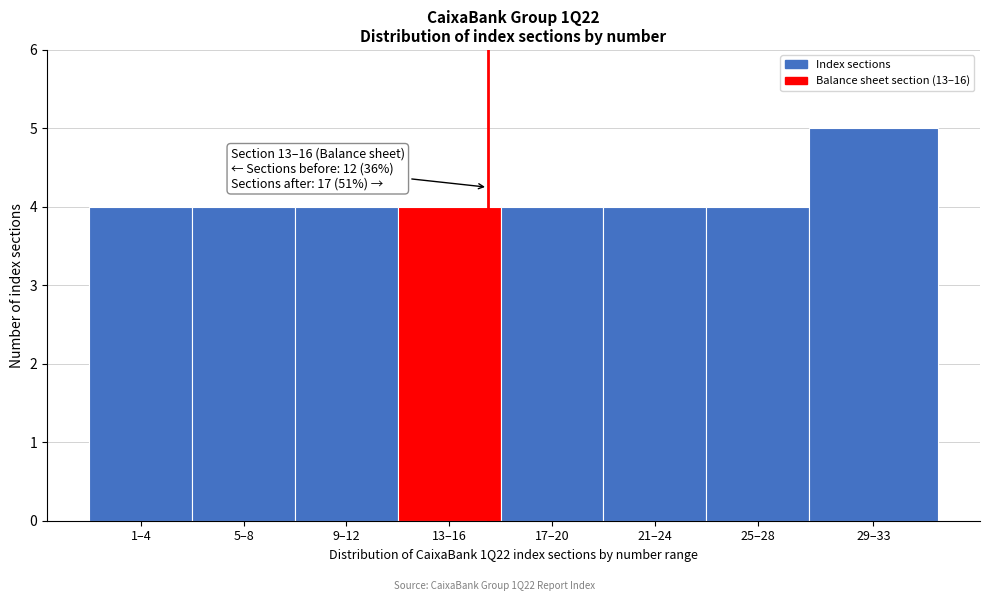

Reading left to right, what are all the values shown in this chart?

1–4=4	5–8=4	9–12=4	13–16=4	17–20=4	21–24=4	25–28=4	29–33=5